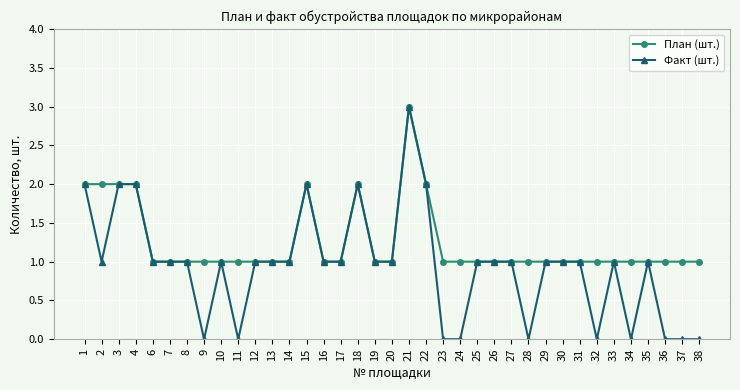

True or false: План (шт.) has more than 2 points higher than both neighbors.

True